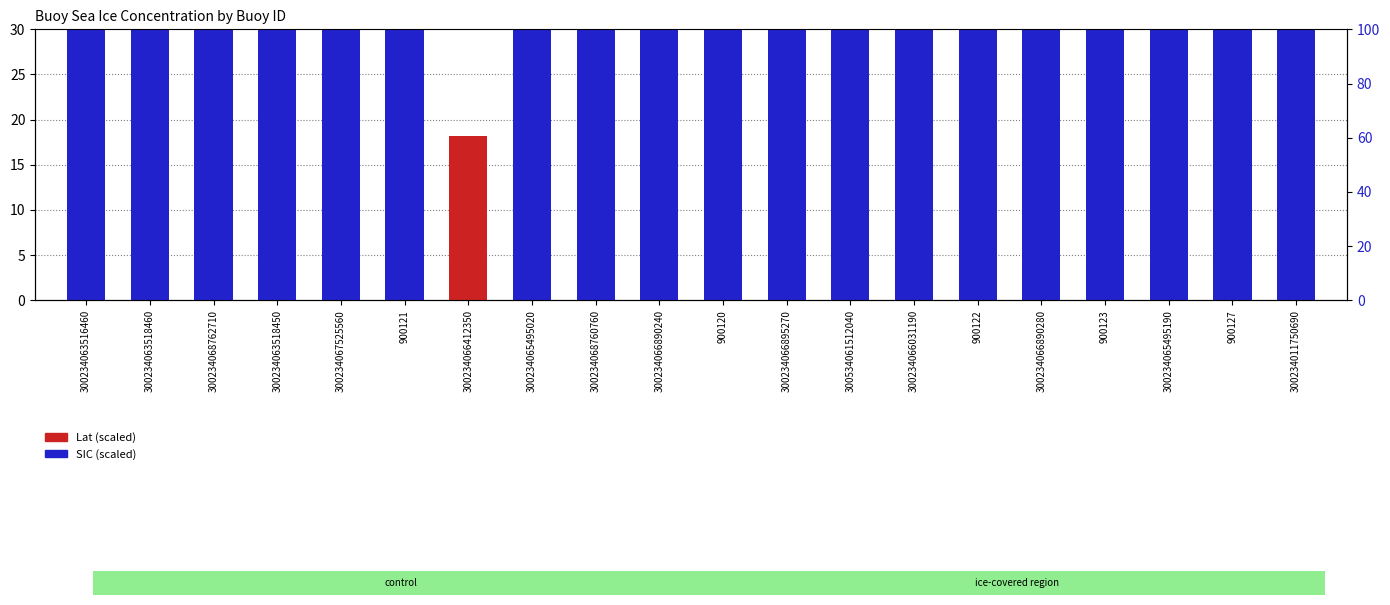

Which has a higher value, 300234063516460 or 300234067525560?

300234067525560